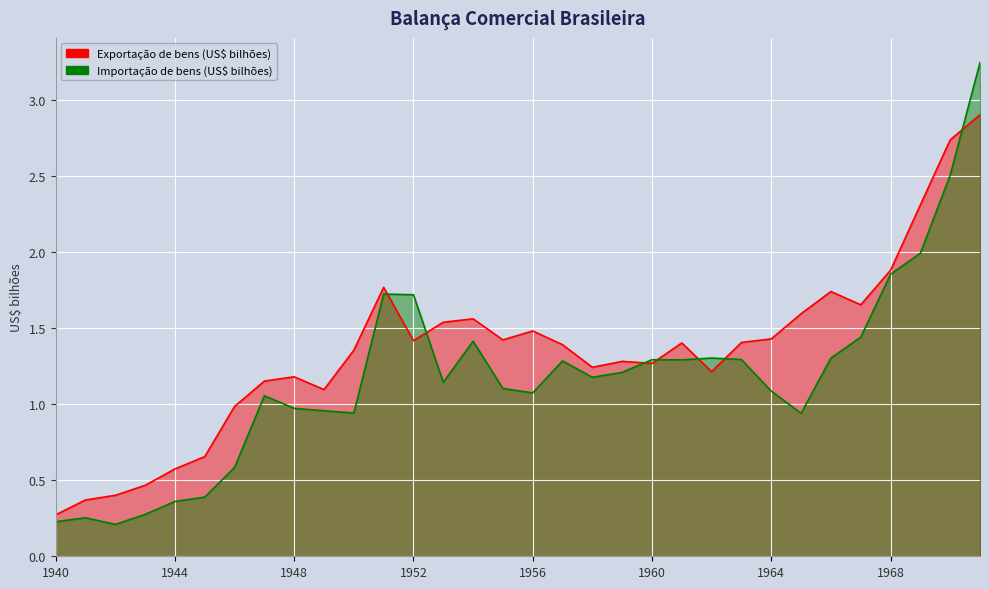

How many interior local valleys does the Exportação de bens (US$ bilhões) series have?

7